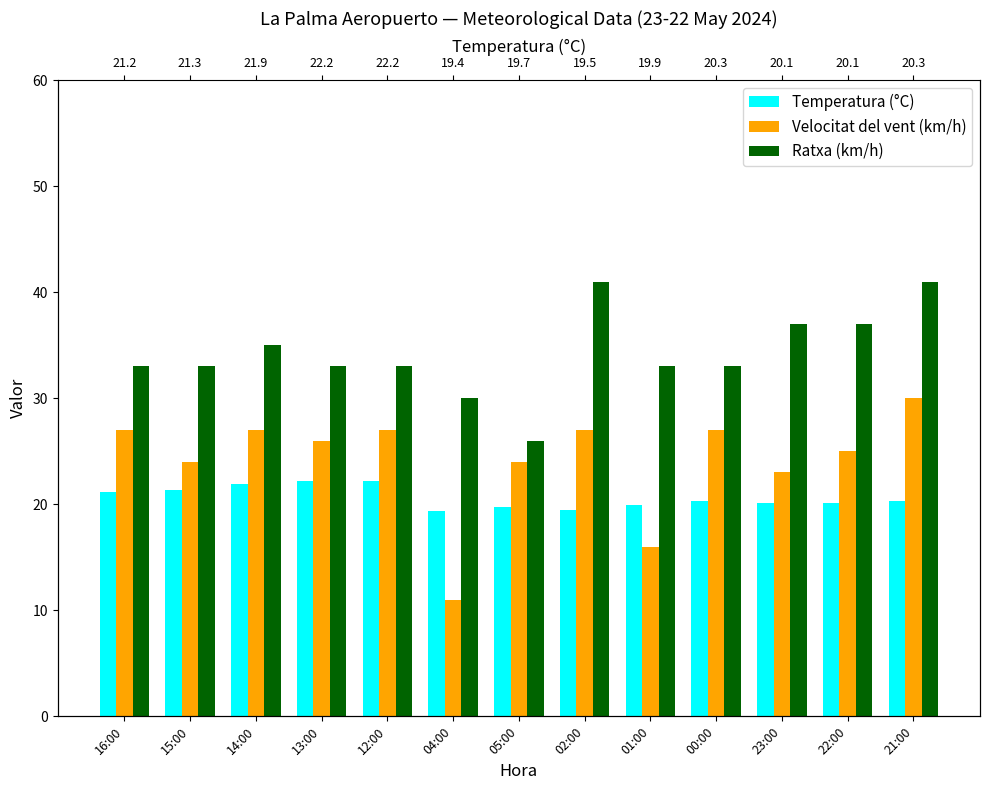

At which label is Velocitat del vent (km/h) closest to 20?

23:00